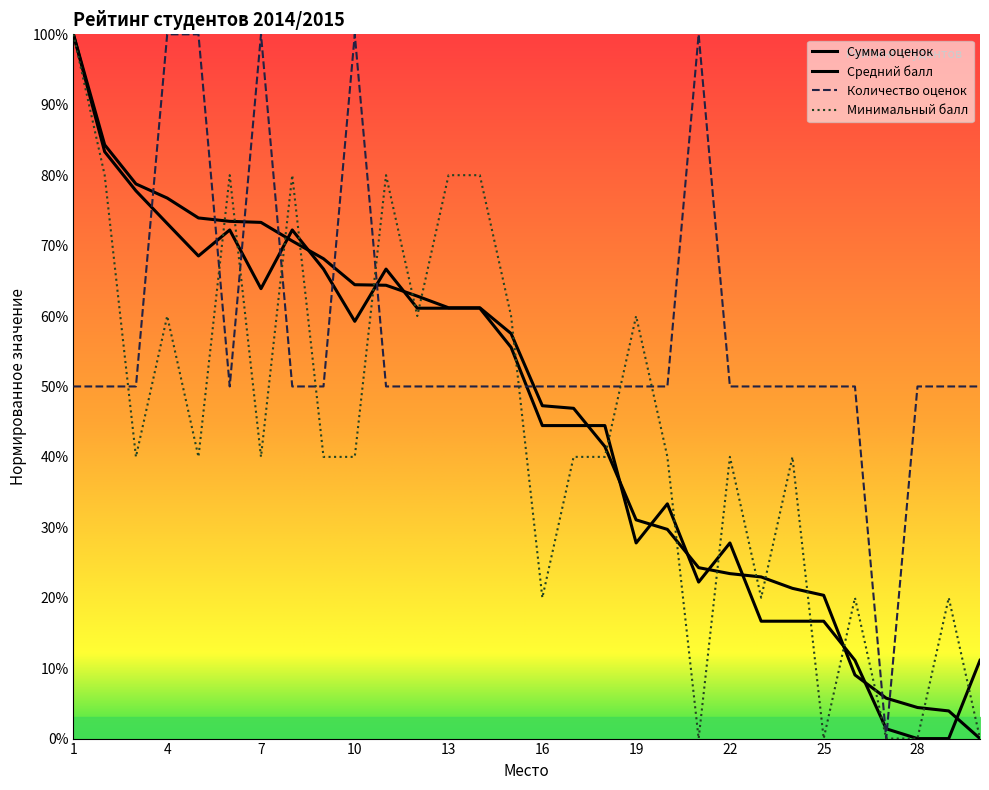

What is the sum of all Количество оценок values?

1700.0